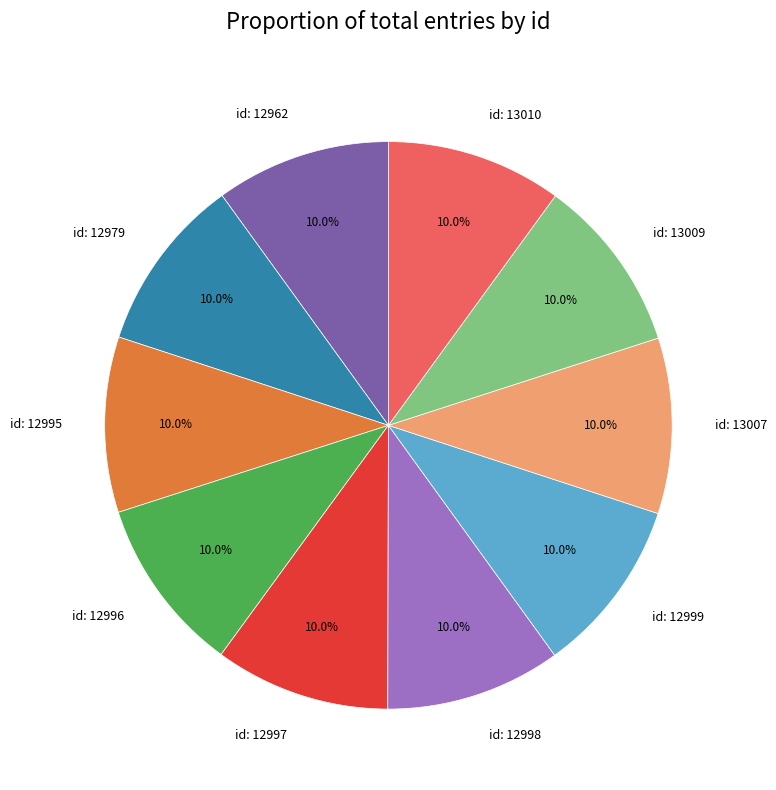

Is there a majority slice in this chart?

No